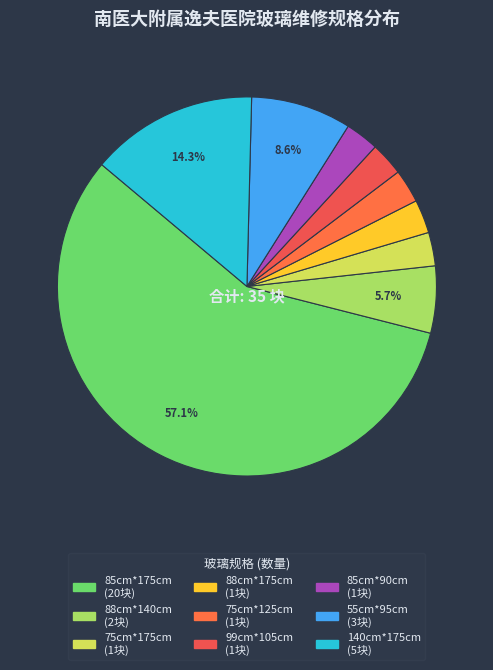

The 85cm*90cm slice represents 3% of the pie. True or false?

True